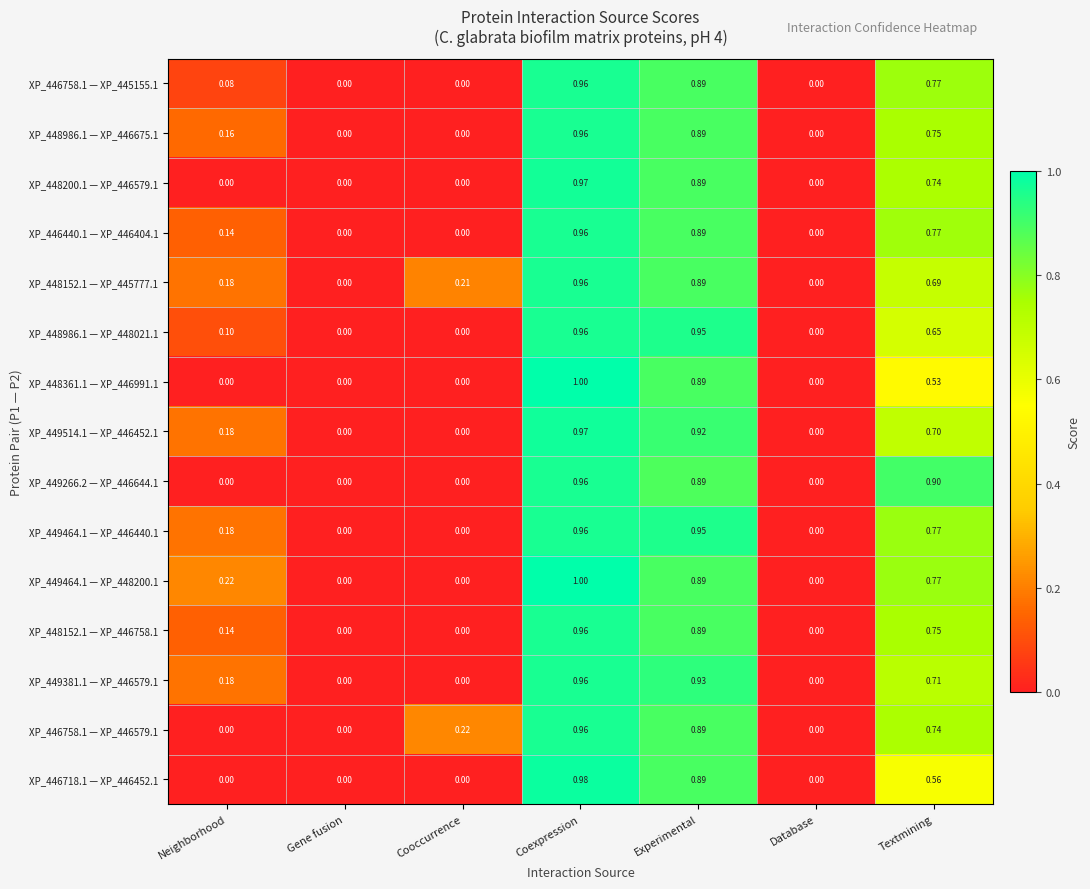

At which category is the sum across all series the highest?

Coexpression